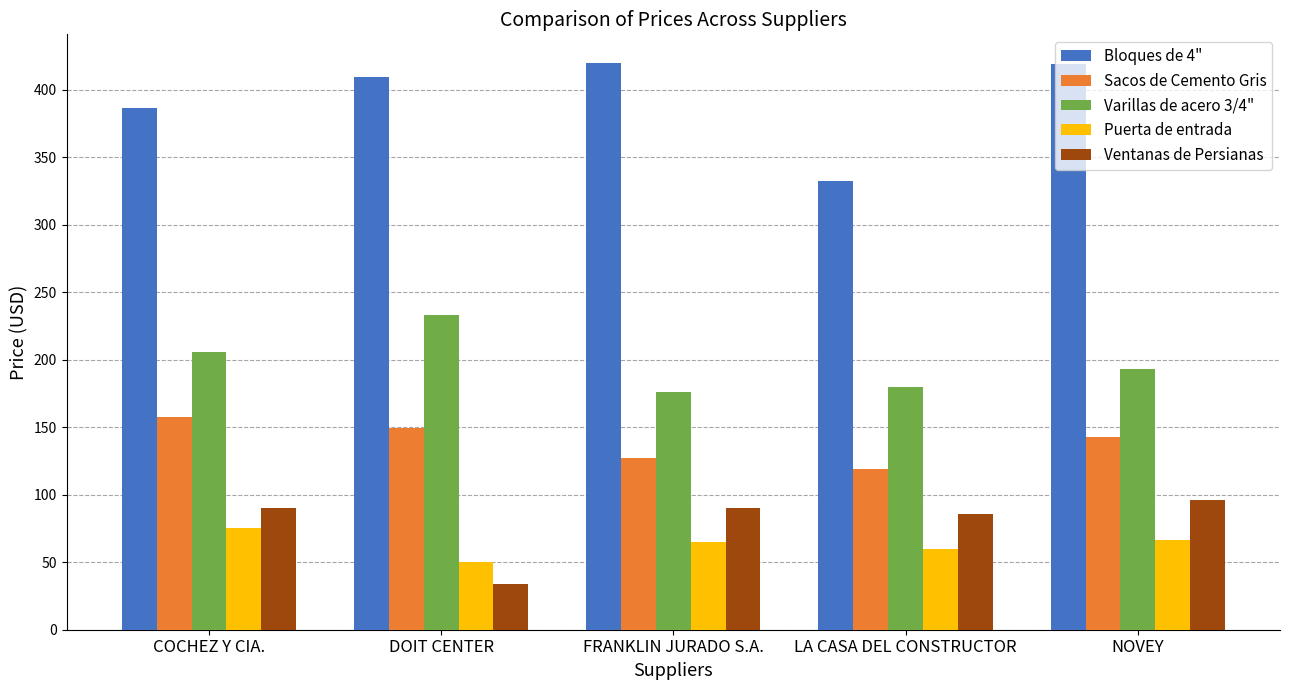

What is the spread (max minus min) of values at DOIT CENTER?

375.3